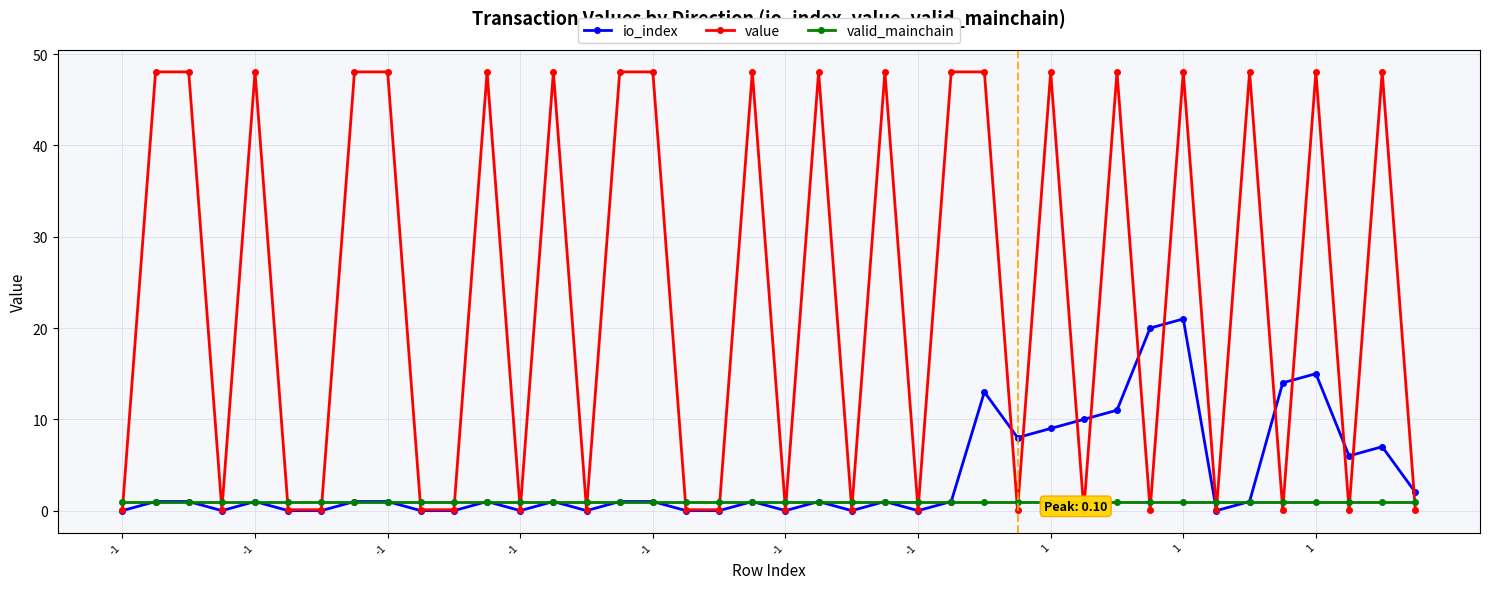

How many lines are shown in the chart?

3